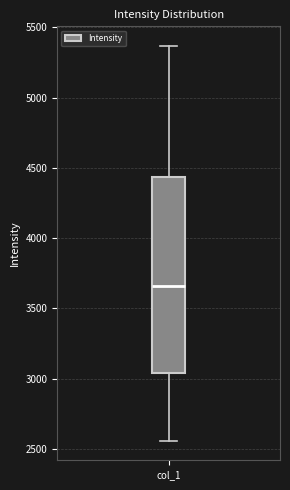

Where is the upper edge of the box for col_1 on the y-axis? The values are not printed on the chart, so give them approximately, as read against the axis.

4450